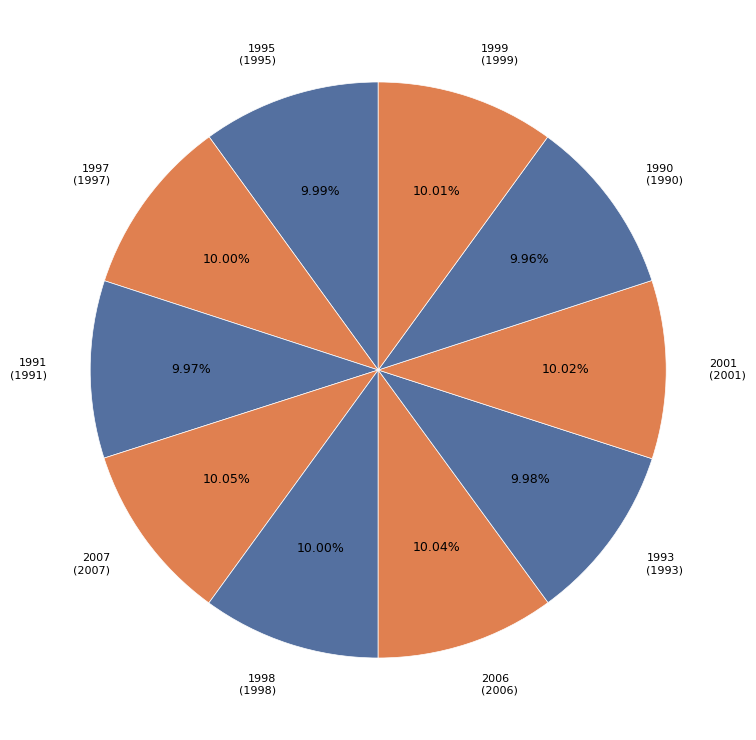

Count the number of slices in the pie.

10